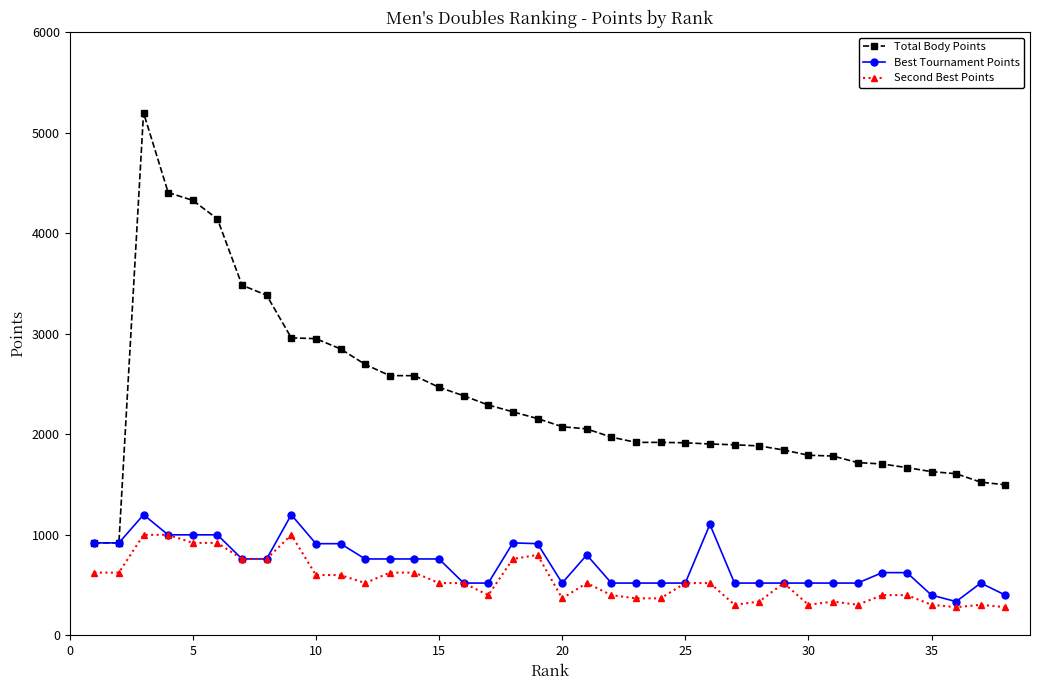

What is the value of the Total Body Points point at the 12th from the left?

2696